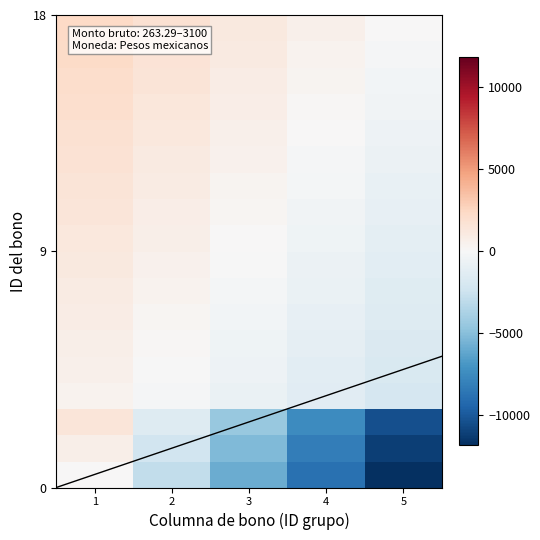

What is the difference between the highest and lowest values at 1?

2363.9